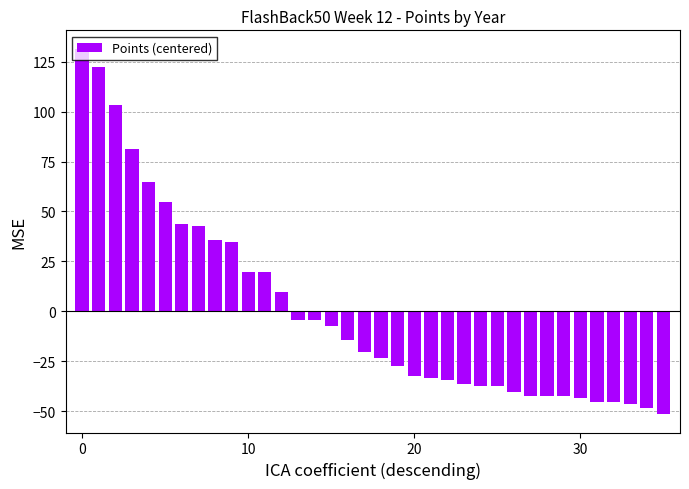

What is the difference between the maximum and minimum values?

183.0